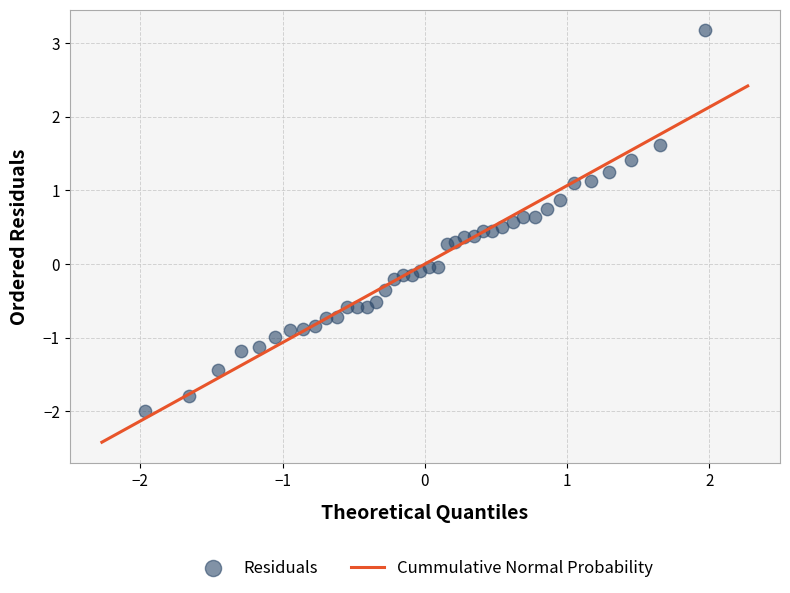

What is the range of Y values (max minus min)?

5.2